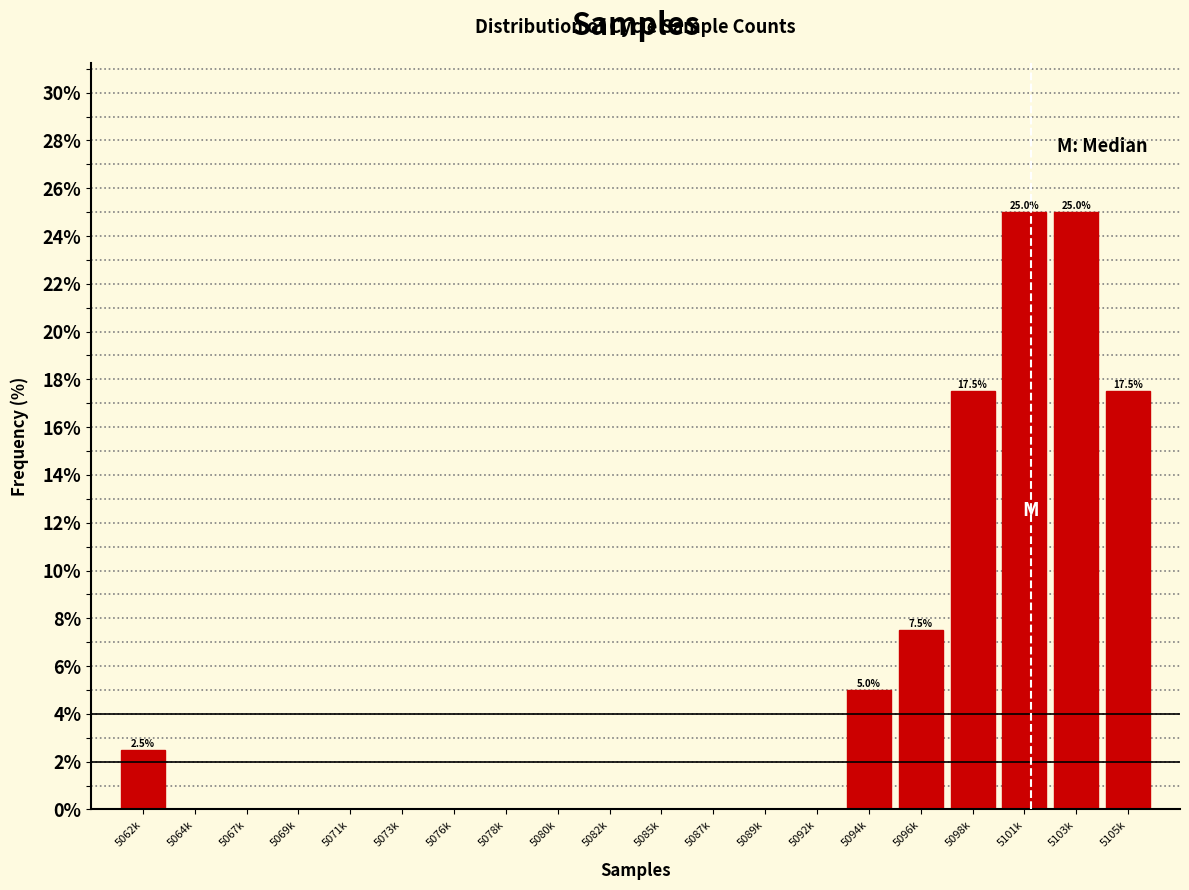

Reading right to left, what are all the values shown in this chart?

5105k=17.5	5103k=25.0	5101k=25.0	5098k=17.5	5096k=7.5	5094k=5.0	5092k=0.0	5089k=0.0	5087k=0.0	5085k=0.0	5082k=0.0	5080k=0.0	5078k=0.0	5076k=0.0	5073k=0.0	5071k=0.0	5069k=0.0	5067k=0.0	5064k=0.0	5062k=2.5